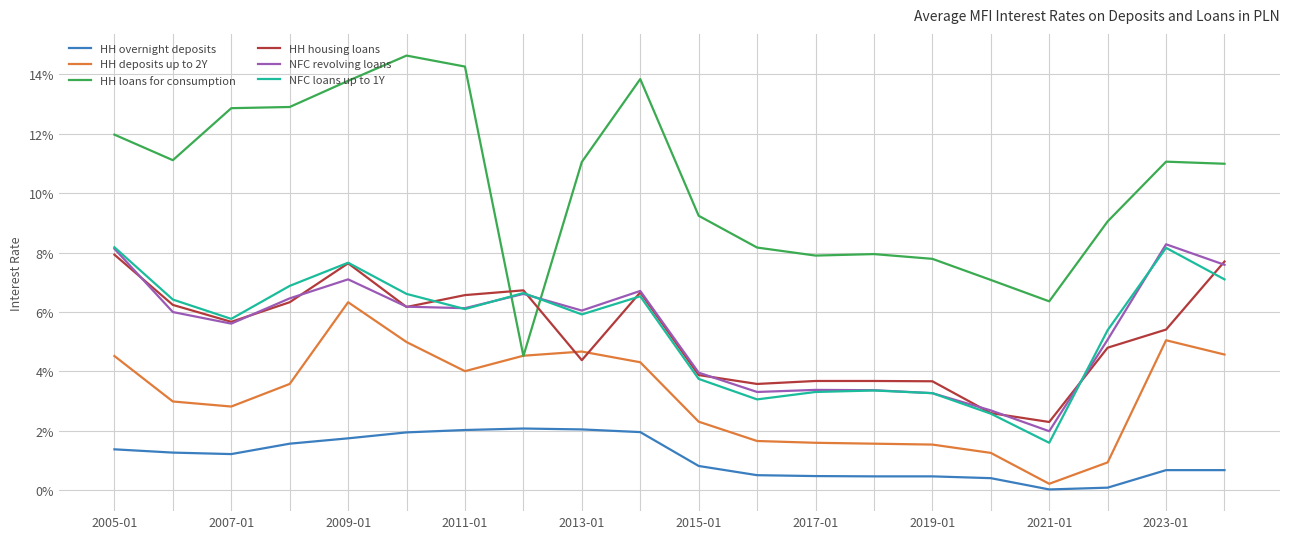

At which category does the chart reach its minimum across all series?

16